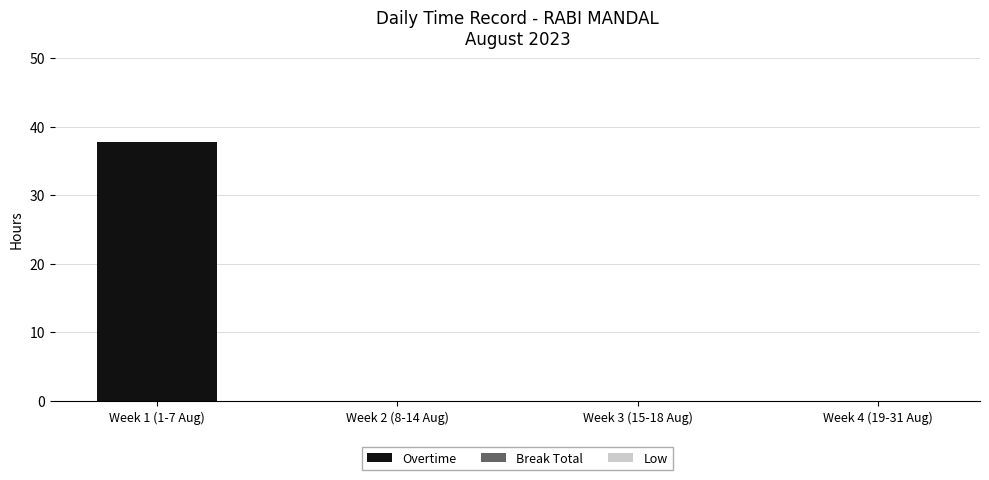

The value at Week 4 (19-31 Aug) is -20.8. True or false?

False